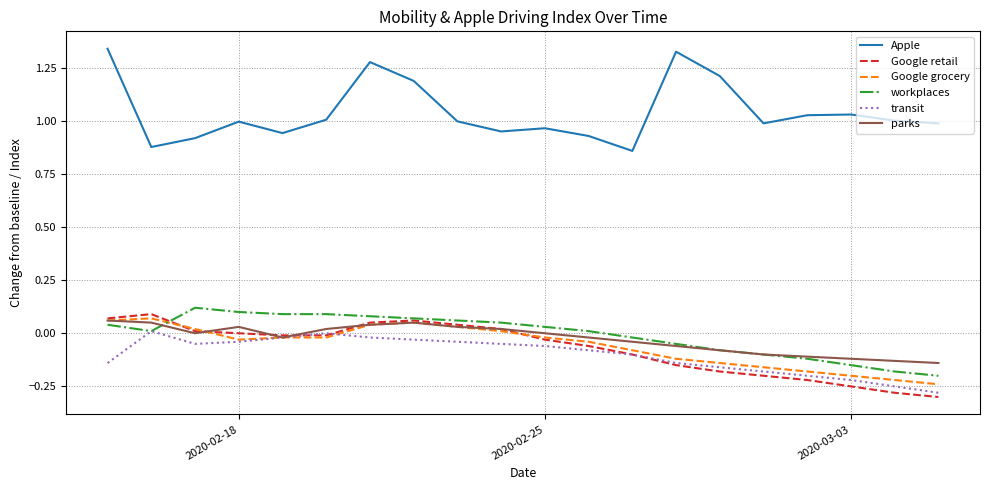

What is the difference between the maximum and minimum values in the workplaces series?

0.3